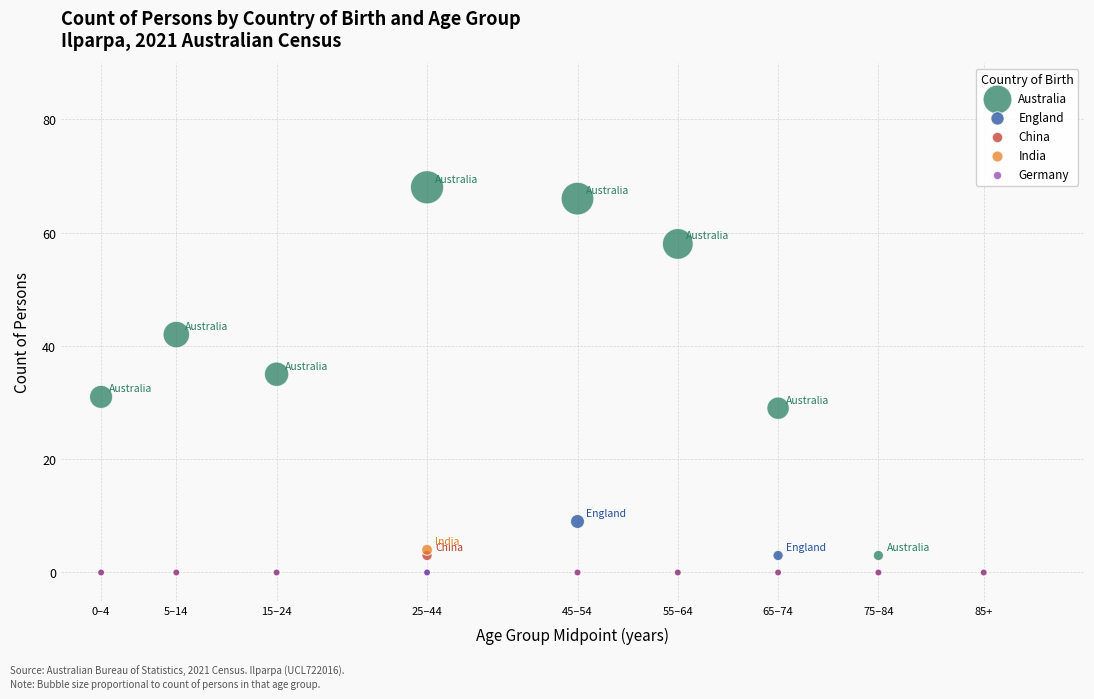

Across all series, what Y value is closest to 34?

35